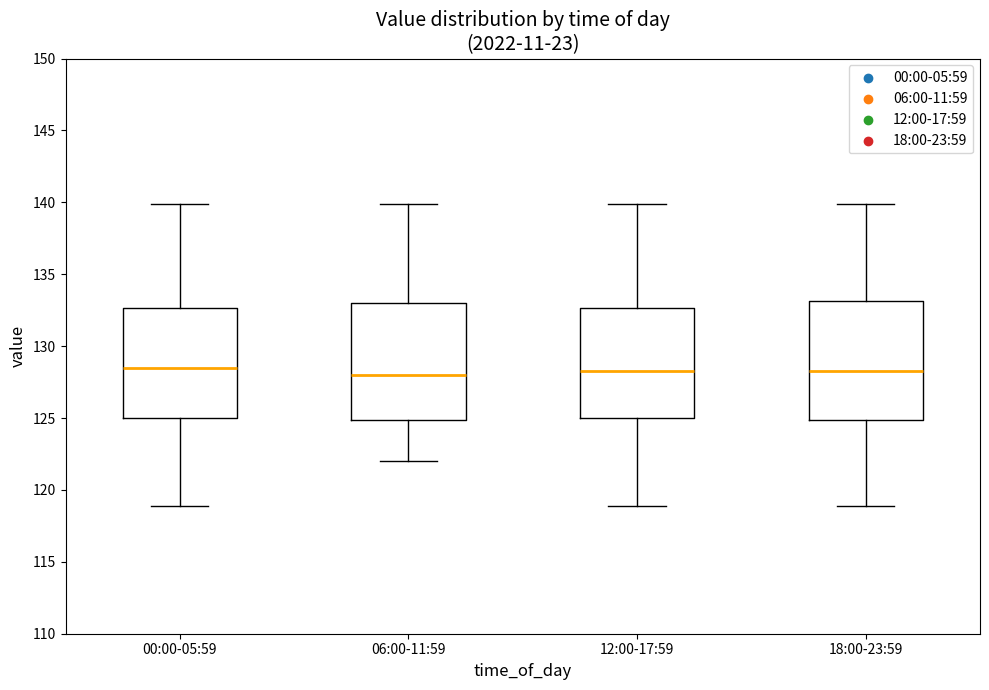

Where does the upper whisker of the box for 00:00-05:59 end on the y-axis? The values are not printed on the chart, so give them approximately, as read against the axis.

140.0